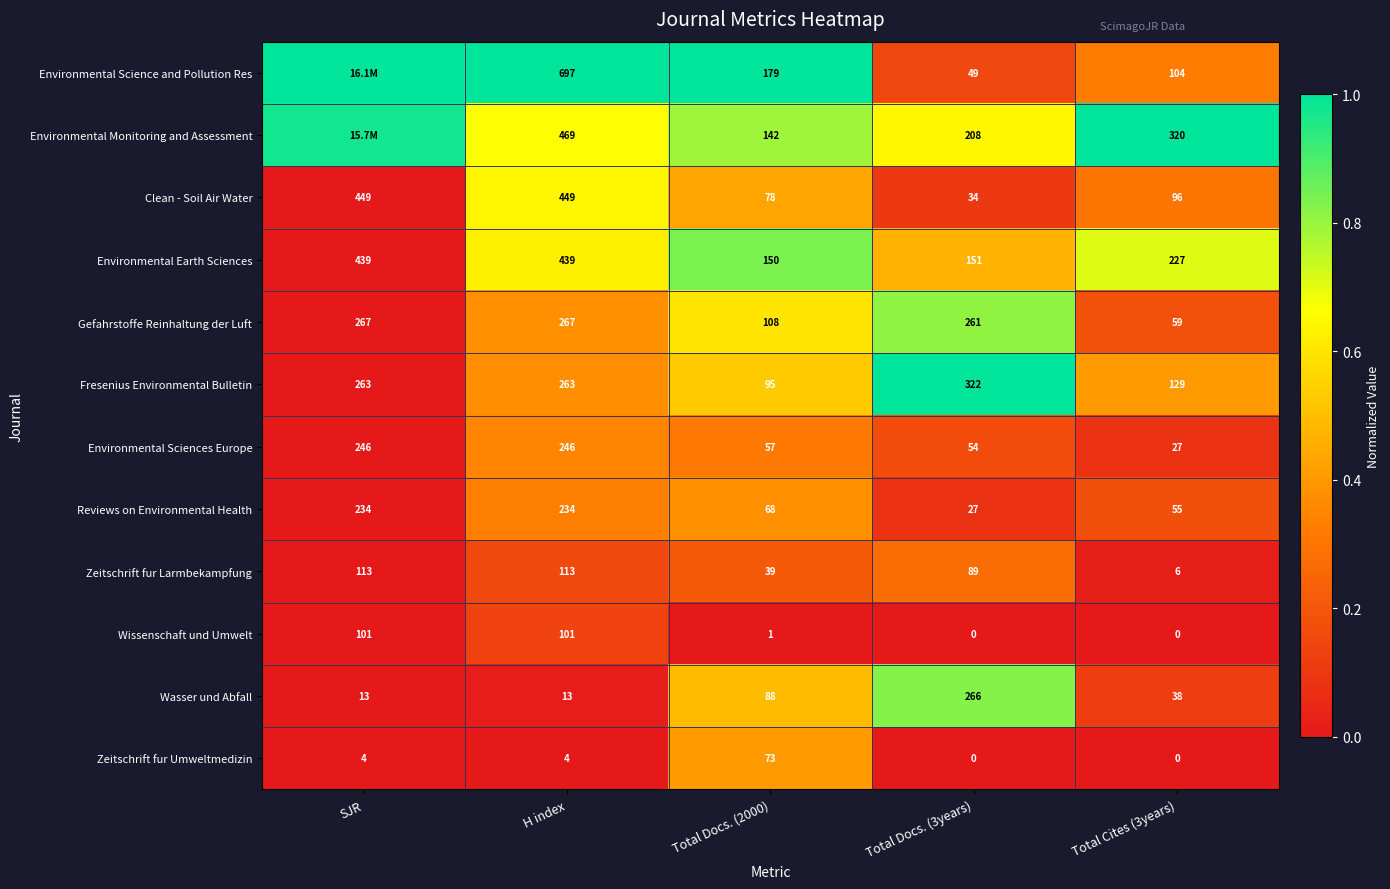

Which series changed the most between Total Docs. (2000) and Total Docs. (3years)?

Fresenius Environmental Bulletin